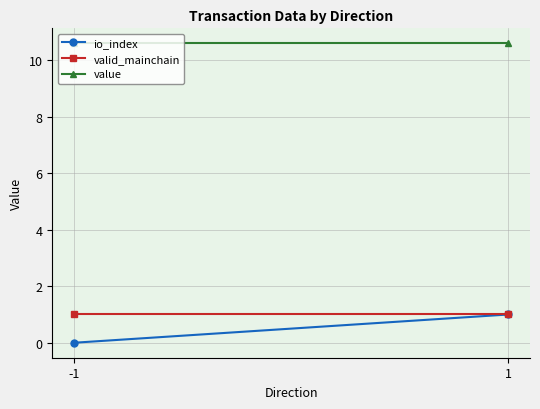

What are all the series names shown in the legend?

io_index, valid_mainchain, value